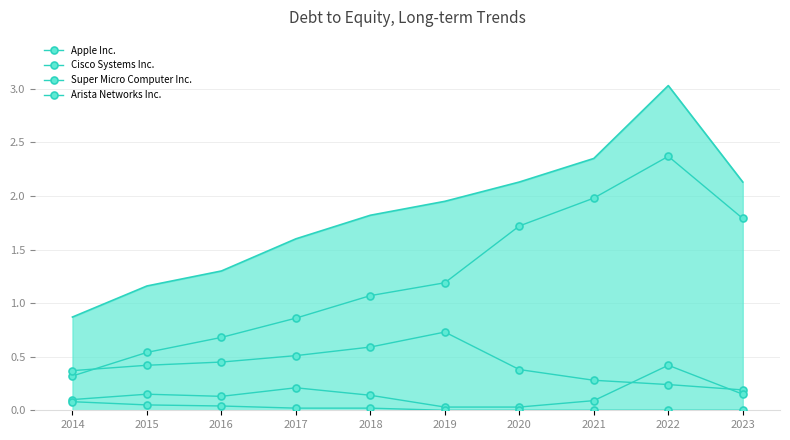

How many intersections are there between Cisco Systems Inc. and Apple Inc.?

1